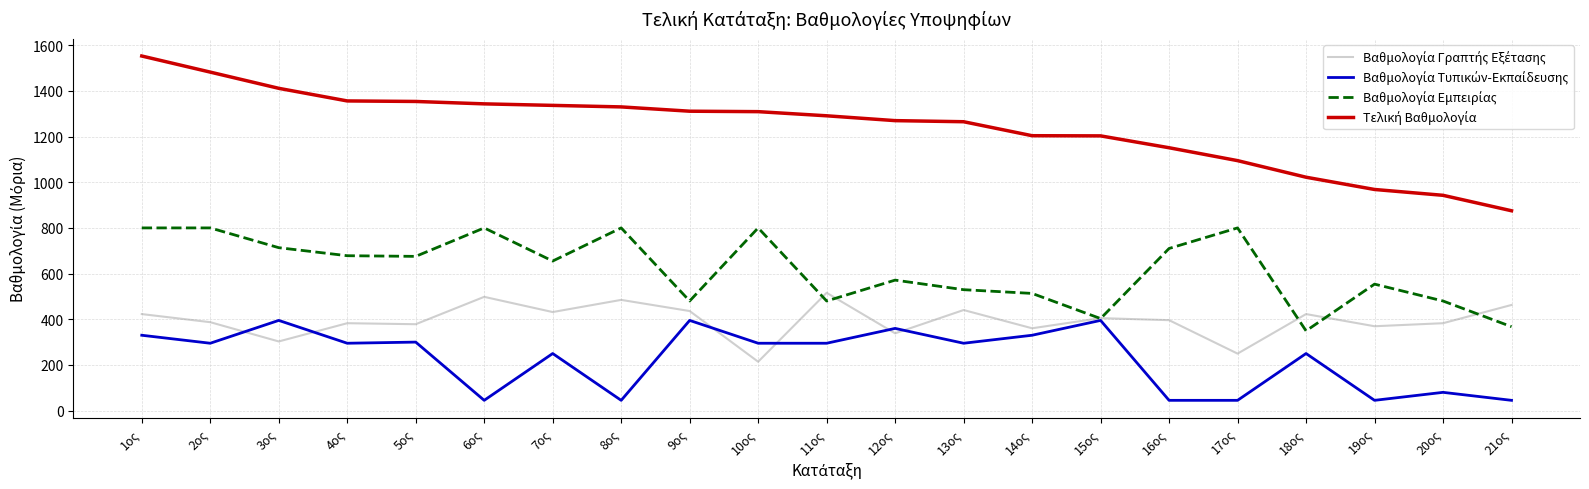

At which category is the sum across all series the highest?

1ος